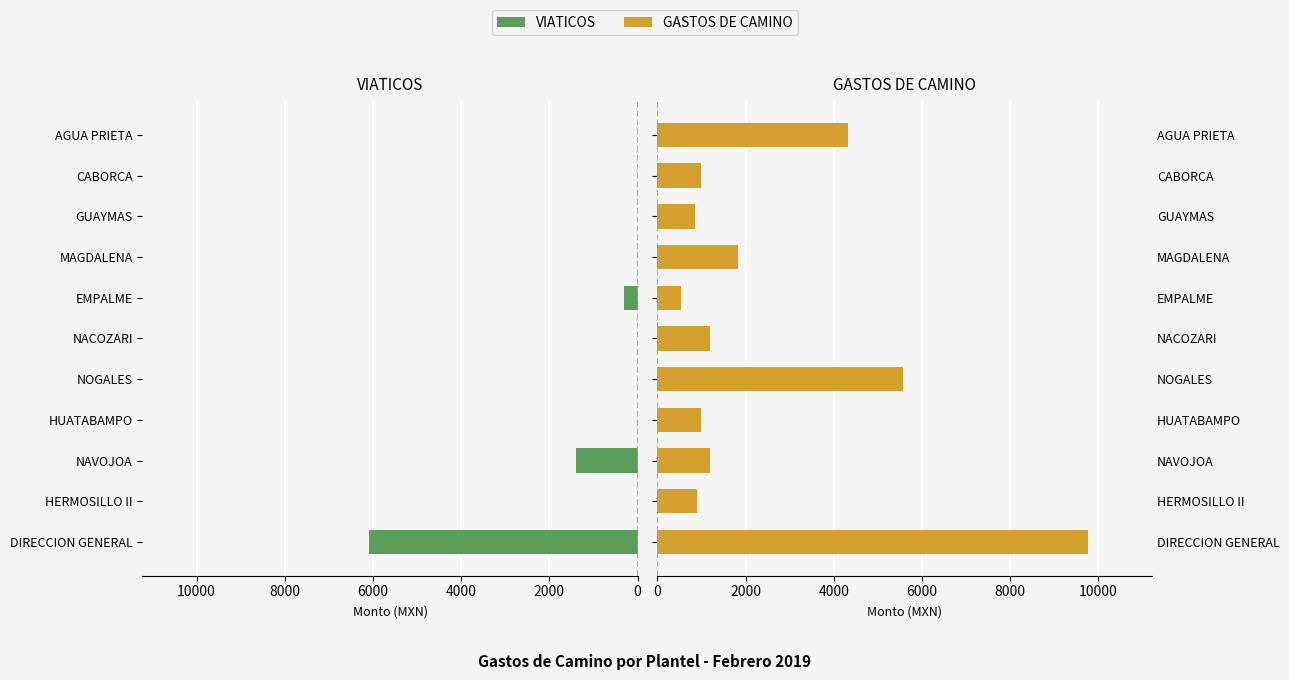

What is the maximum value for GASTOS DE CAMINO?

9762.2